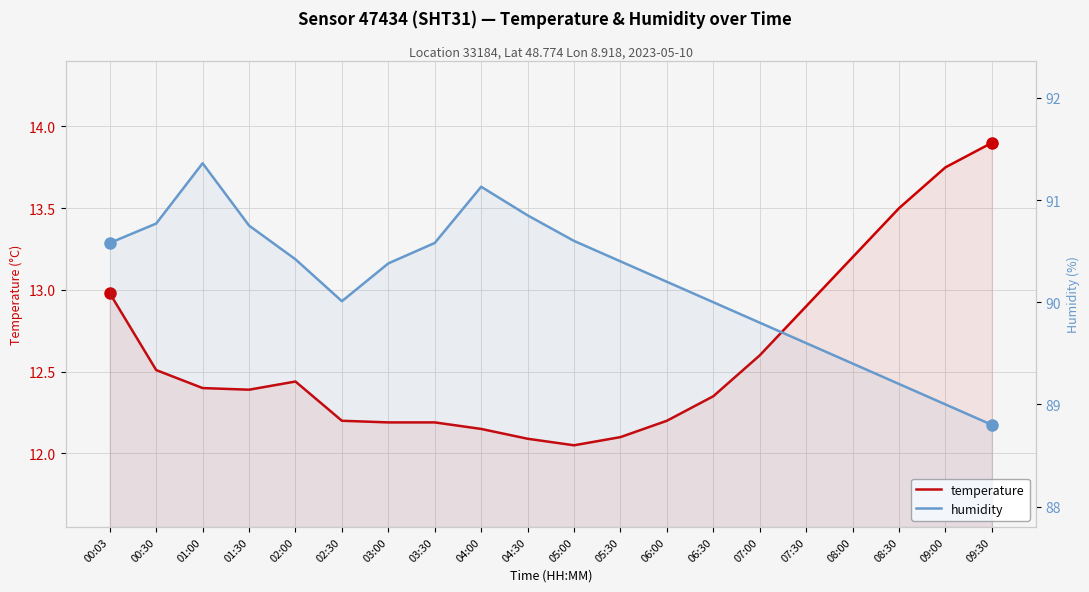

In humidity, how many points are lower than both neighbors (excluding endpoints)?

1